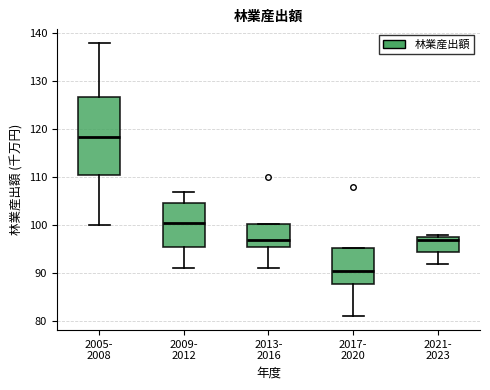

Which box is the tallest, from its lower edge to its upper edge?

2005- 2008